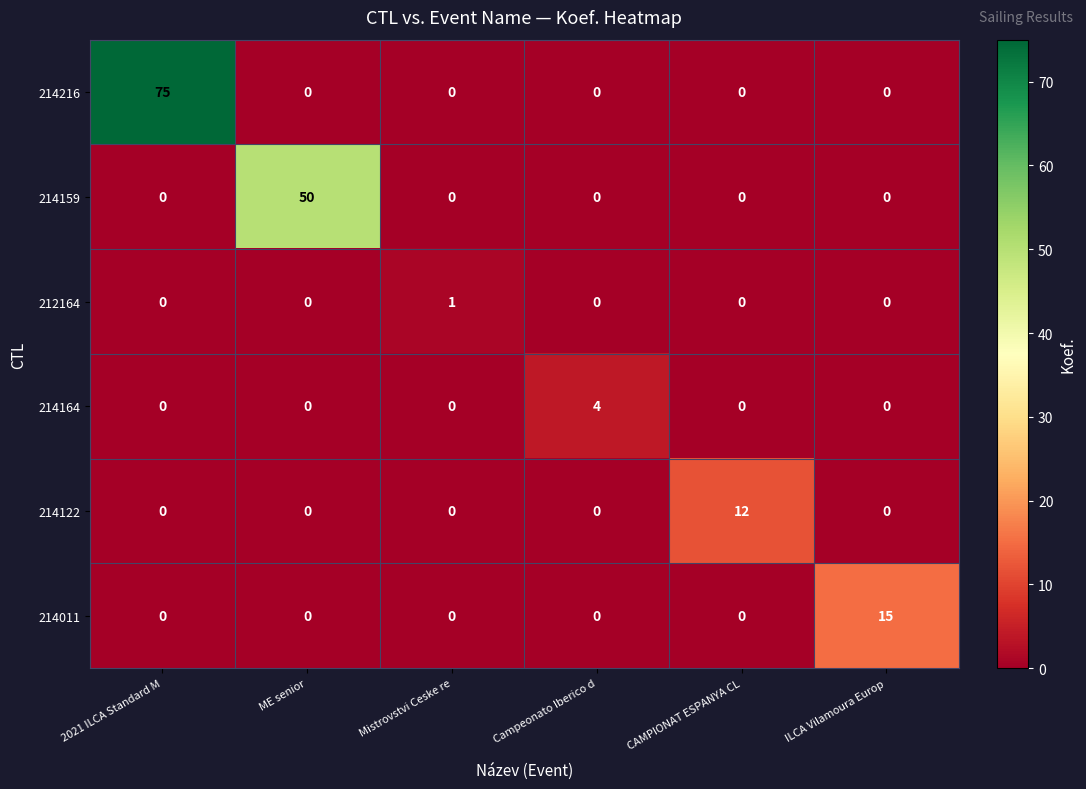

What is the maximum value shown in the chart?

75